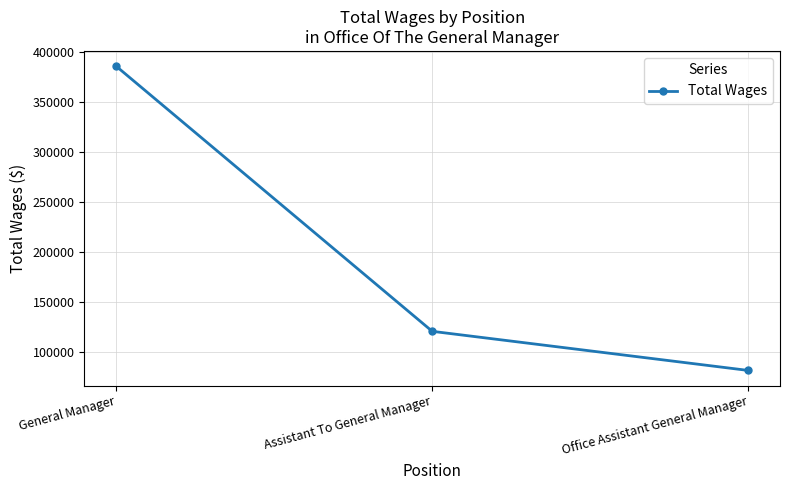

Does the chart have visible grid lines?

Yes